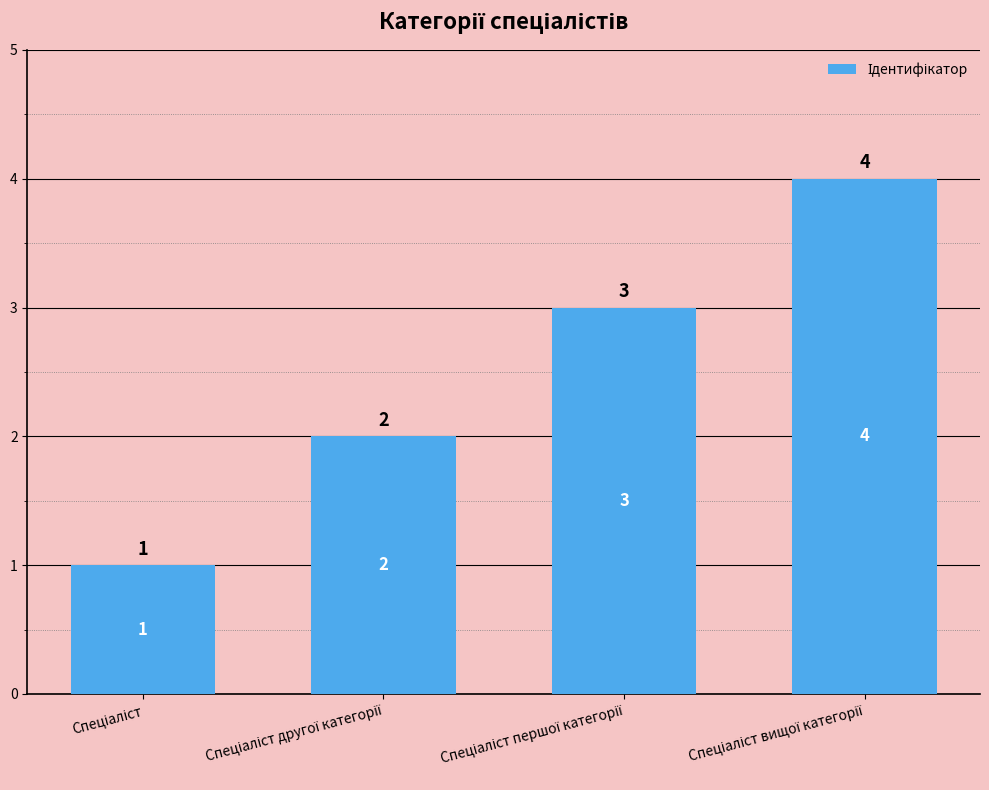

What is the difference between the maximum and minimum values?

3